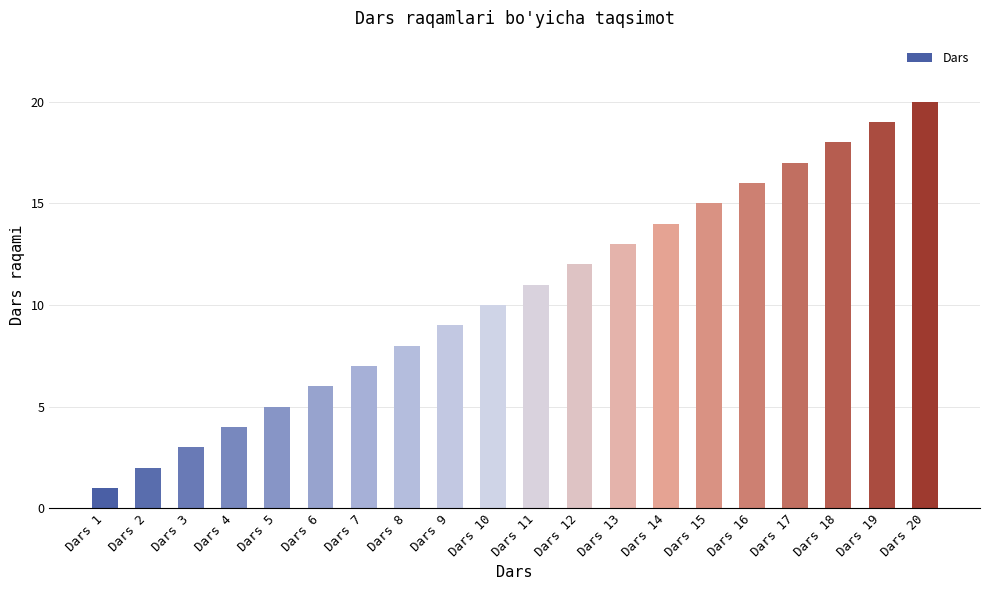

What is the approximate value at Dars 9, to the nearest 10?

10